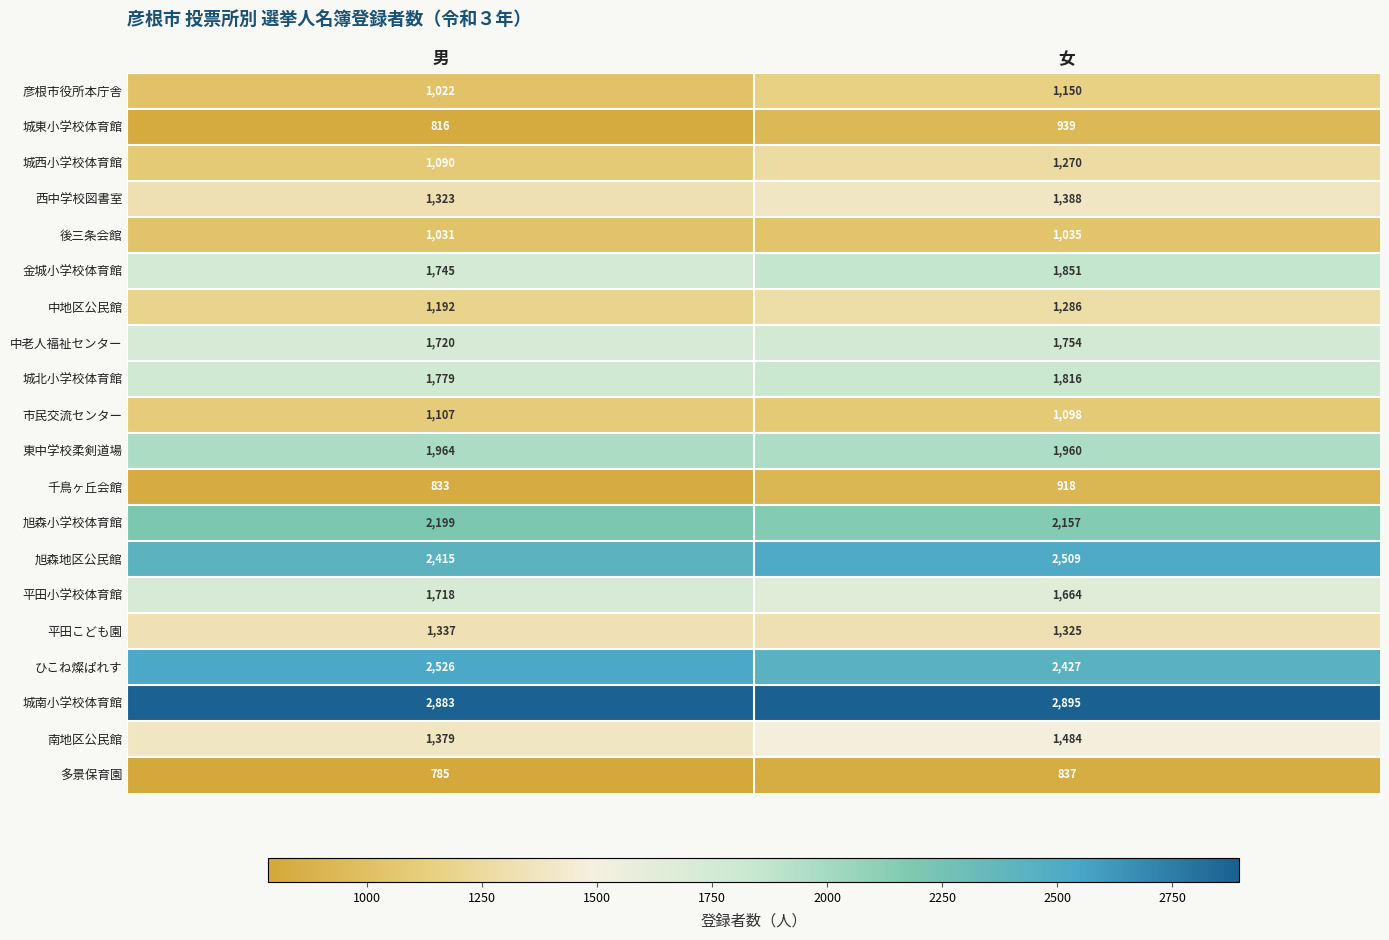

How many distinct data groups are displayed?

20